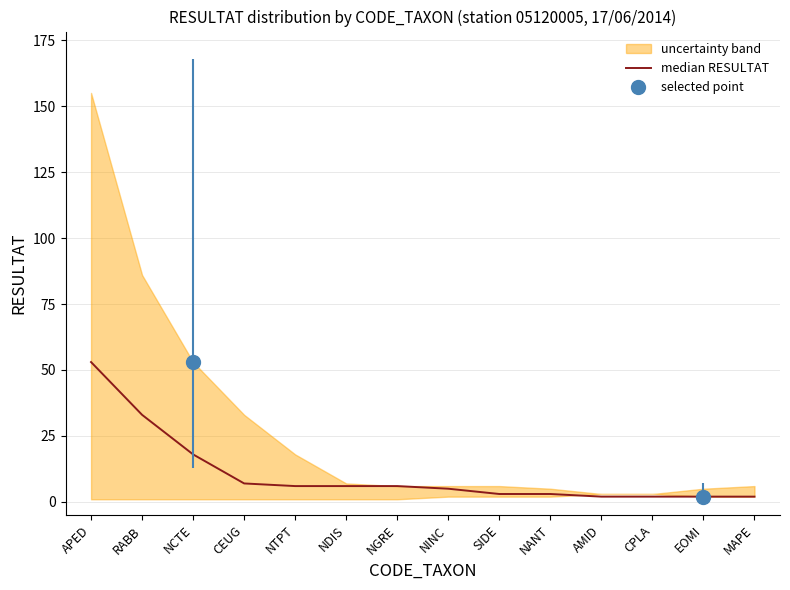

What is the change in value from RABB to SIDE?

-30